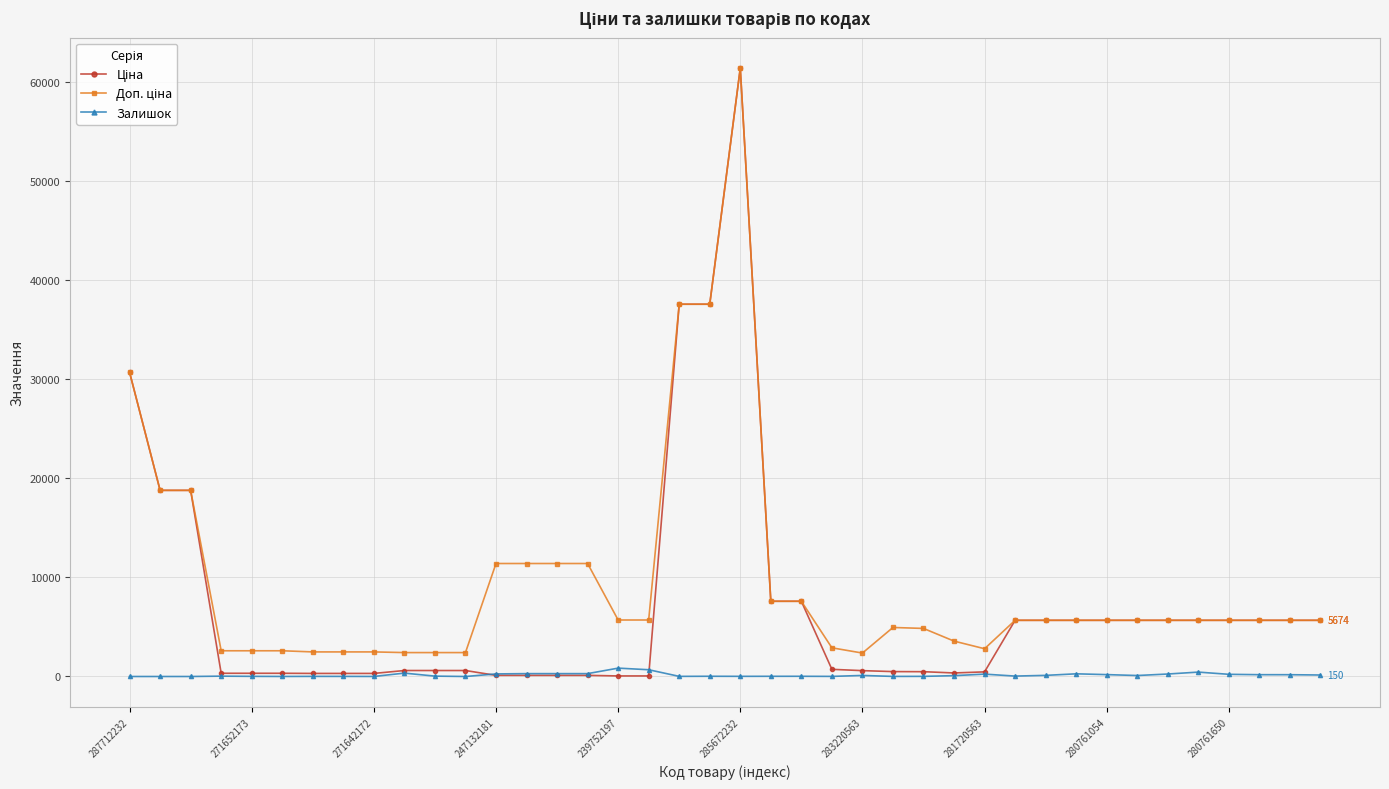

What is the maximum value shown in the chart?

61434.3